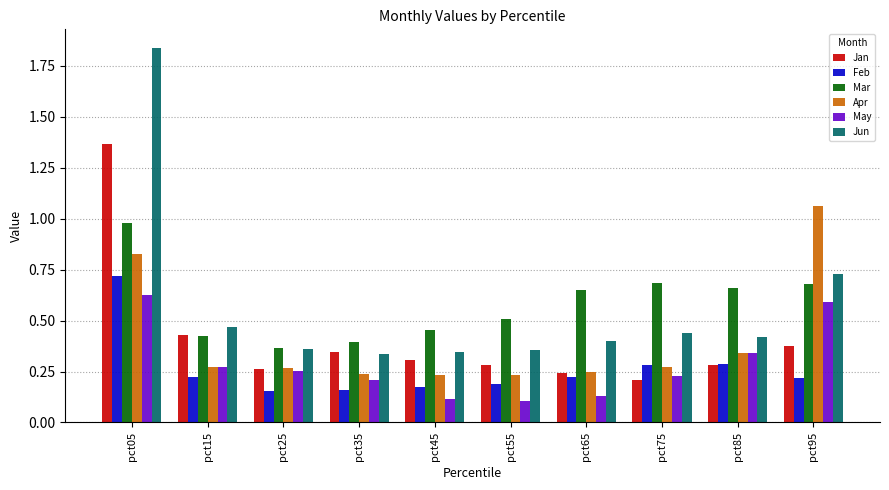

What is the difference between the maximum and minimum values in the Jan series?

1.2